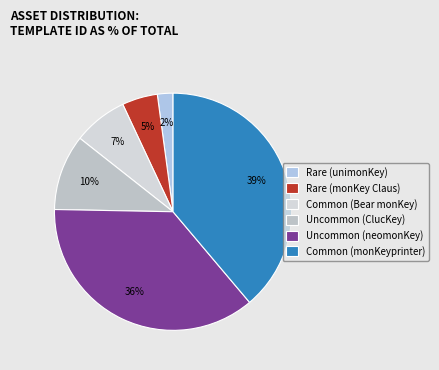

What is the largest slice in the pie chart?

Common (monKeyprinter)